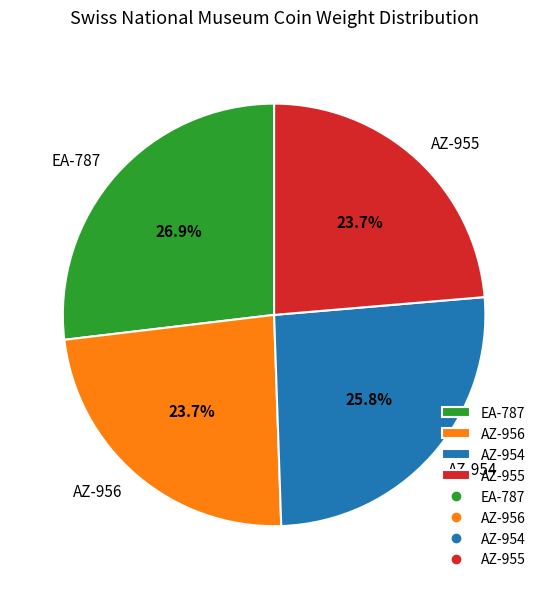

Which slice is the largest?

EA-787